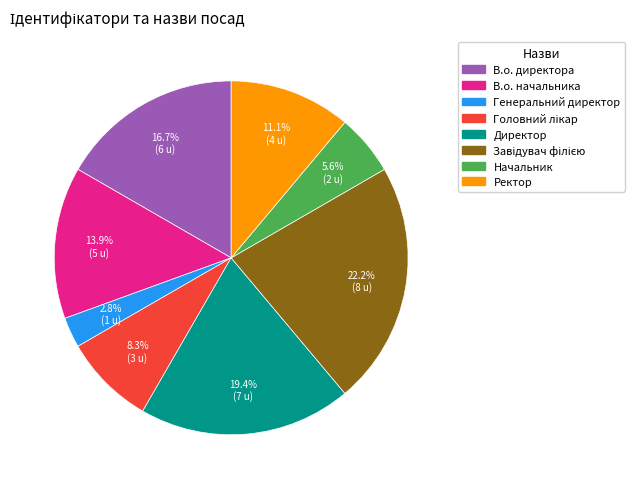

Count the number of slices in the pie.

8